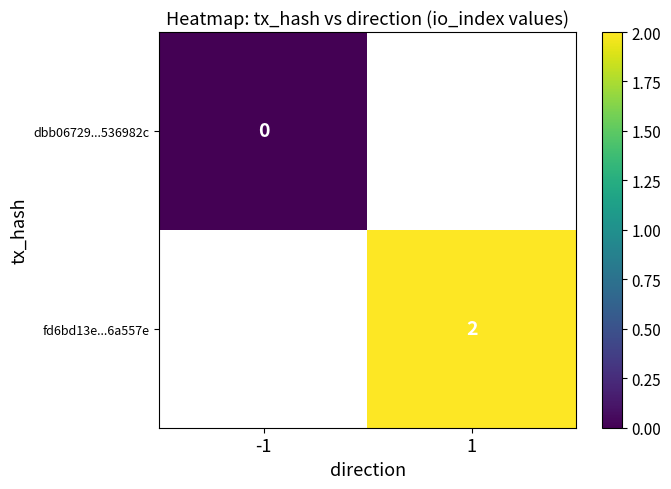

The value of fd6bd13e...6a557e at 1 is 1. True or false?

False